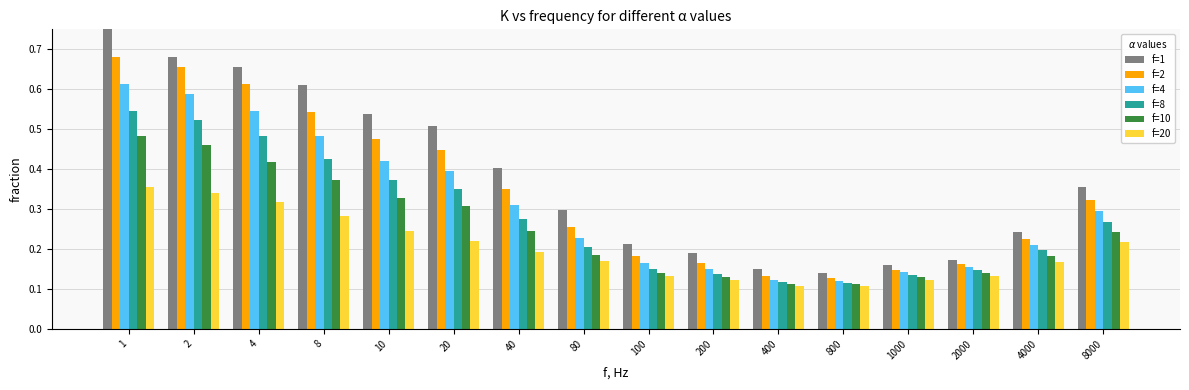

Which series has the largest total across all categories?

f=1